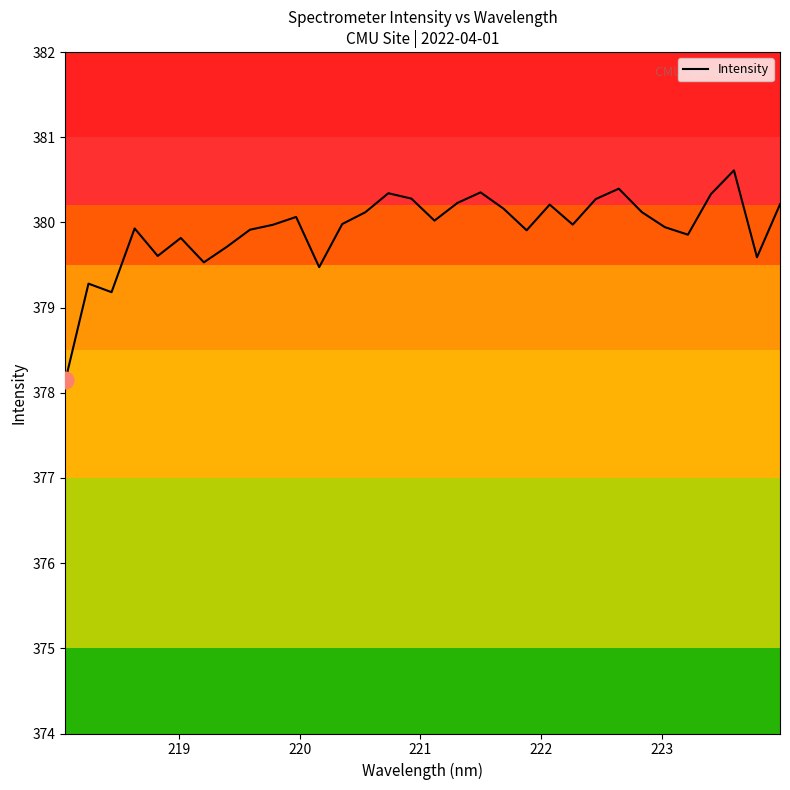

What is the difference between the maximum and minimum values?

2.5